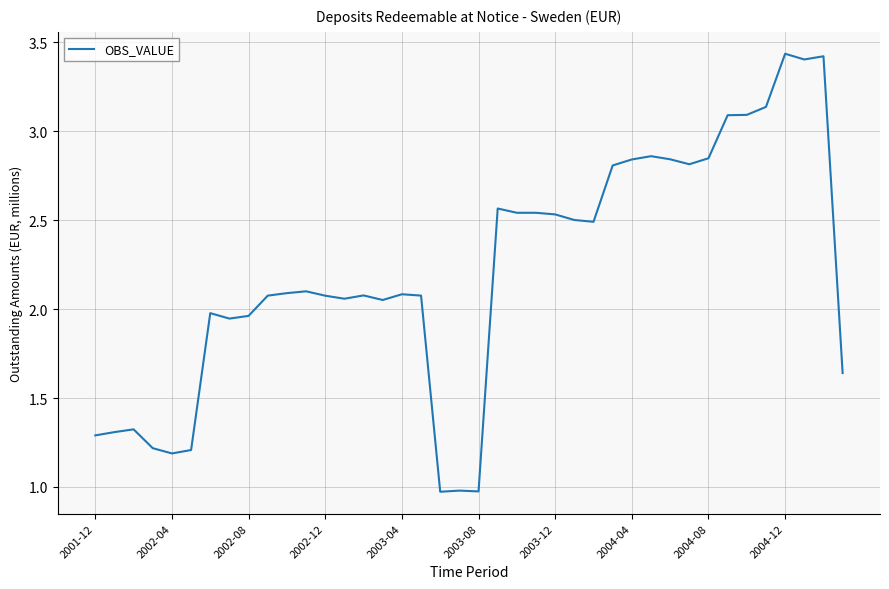

What is the smallest value displayed?

1.0